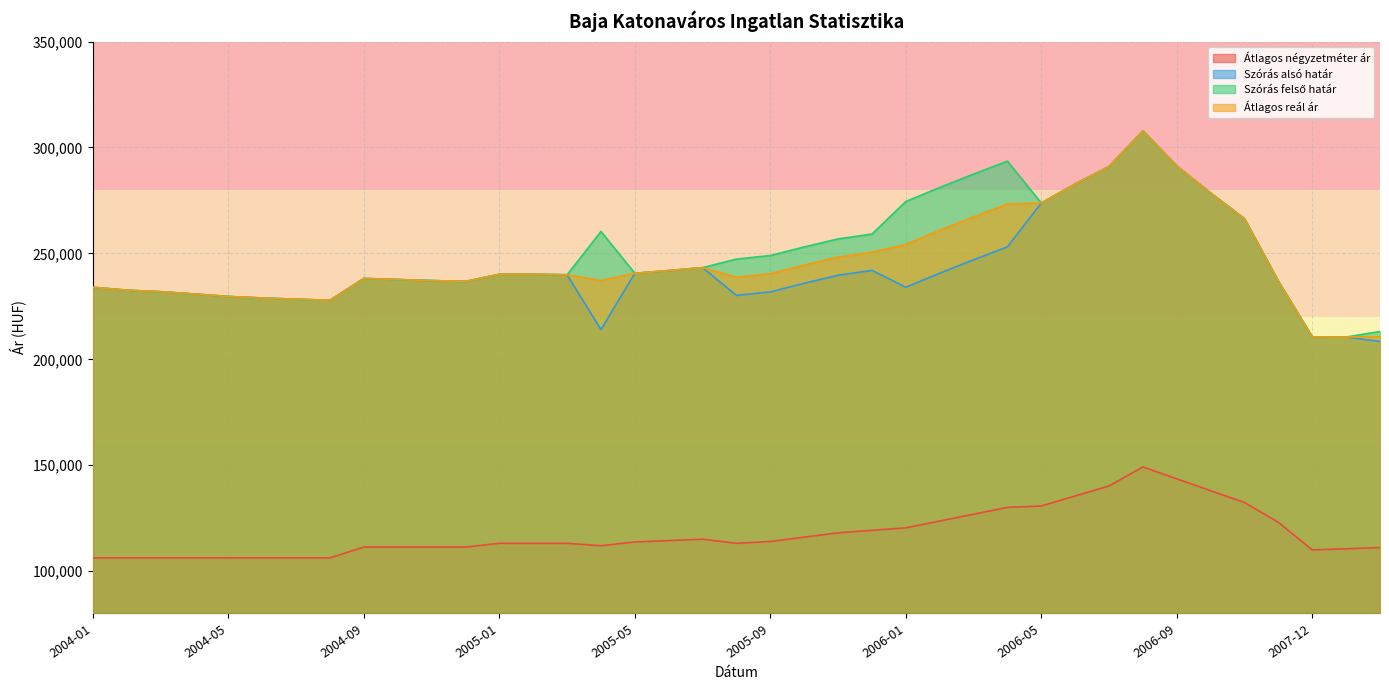

Reading left to right, list all the values displayed in this chart.

Átlagos négyzetméter ár: 106250	106250	106250	106250	106250	106250	106250	106250	111360	111360	111360	111360	113115	113115	113115	111997	113765	114414	115065	113122	113988	116032	118076	119253	120429	123651	126872	130092	130758	135474	140191	149166	143571	137976	132381	123055	110000	110555	111111
Szórás alsó határ: 233997	232647	231895	230816	229666	228933	228366	227882	238169	237667	237167	236752	240147	240147	239895	214022	240602	241890	243267	230167	231828	235884	239674	241975	234023	240644	246975	253094	273776	282773	291019	307861	291266	278520	266341	236830	210570	210505	208415
Szórás felső határ: 233997	232647	231895	230816	229666	228933	228366	227882	238169	237667	237167	236752	240147	240147	239895	260364	240602	241890	243267	247319	248980	253036	256826	259127	274483	281104	287435	293554	273776	282773	291019	307861	291266	278520	266341	236830	210570	210505	213127
Átlagos reál ár: 233997	232647	231895	230816	229666	228933	228366	227882	238169	237667	237167	236752	240147	240147	239895	237193	240602	241890	243267	238743	240404	244460	248250	250551	254253	260874	267205	273324	273776	282773	291019	307861	291266	278520	266341	236830	210570	210505	210771